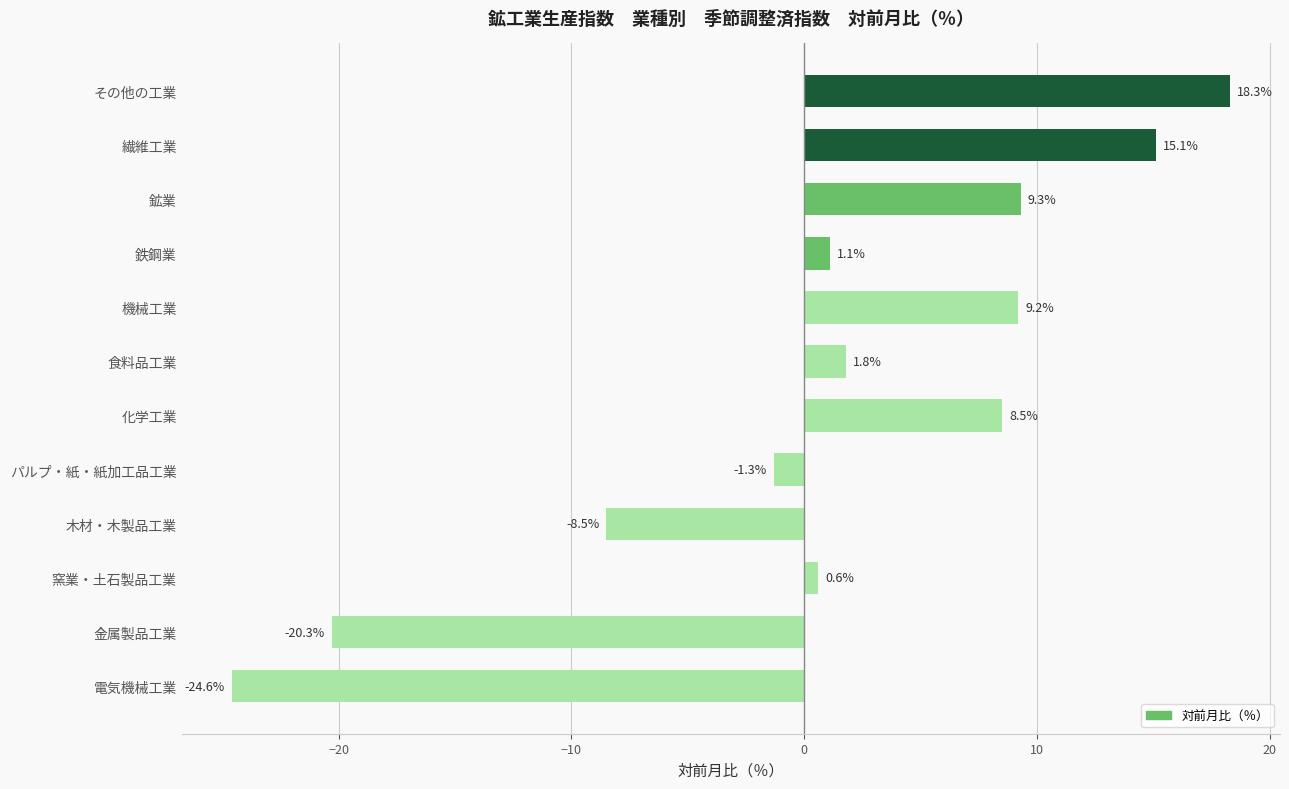

Reading bottom to top, what are all the values shown in this chart?

-24.6	-20.3	0.6	-8.5	-1.3	8.5	1.8	9.2	1.1	9.3	15.1	18.3